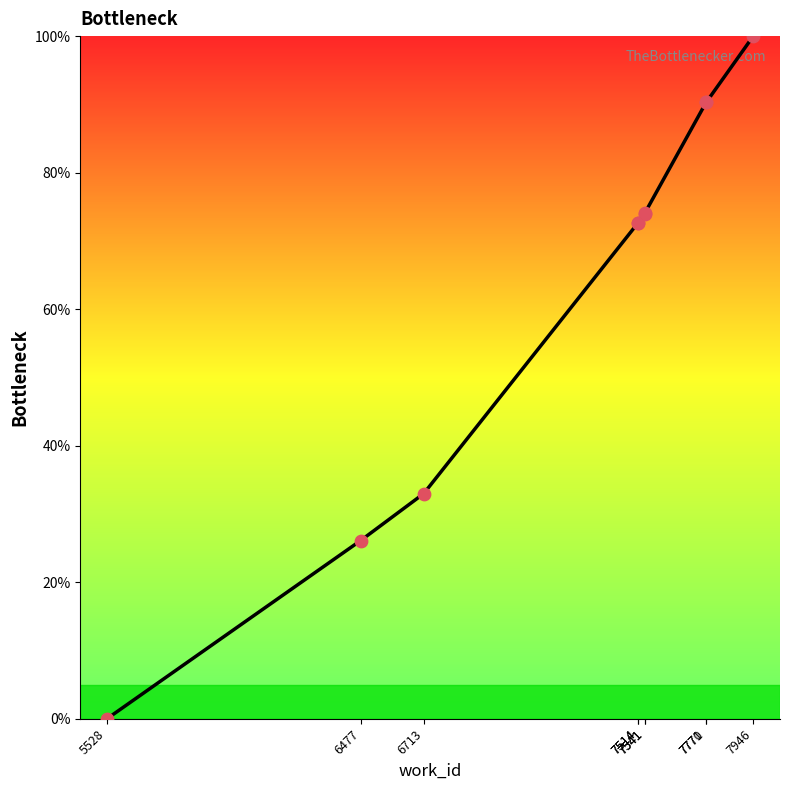

What is the ratio of the value at 7771 to the value at 6713?

2.7